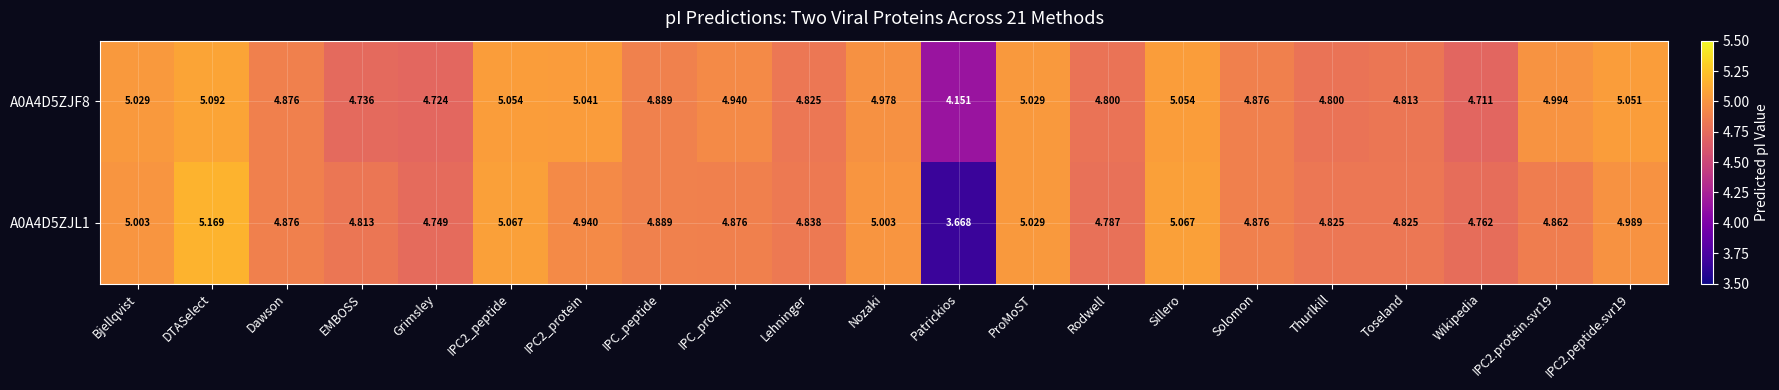

How many series are shown in this chart?

2